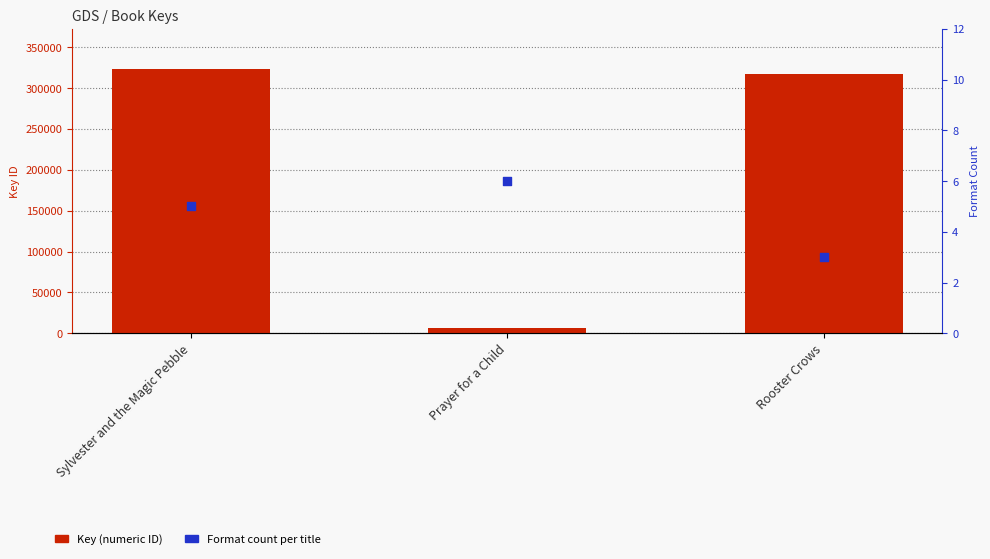

What are all the series names shown in the legend?

Key (numeric ID), Format count